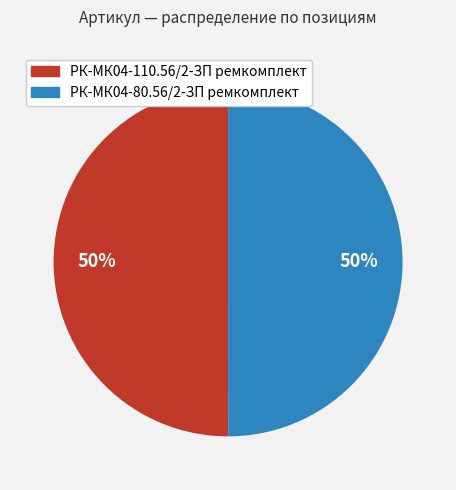

The РК-МК04-110.56/2-ЗП ремкомплект slice represents 50% of the pie. True or false?

True